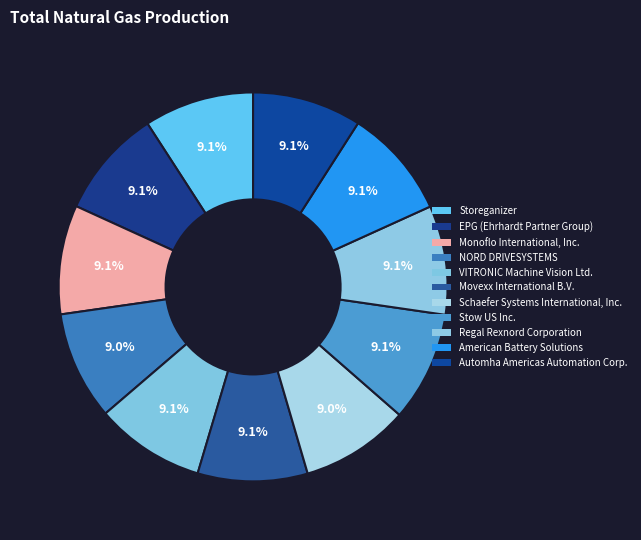

Is Storeganizer the majority of the pie?

No